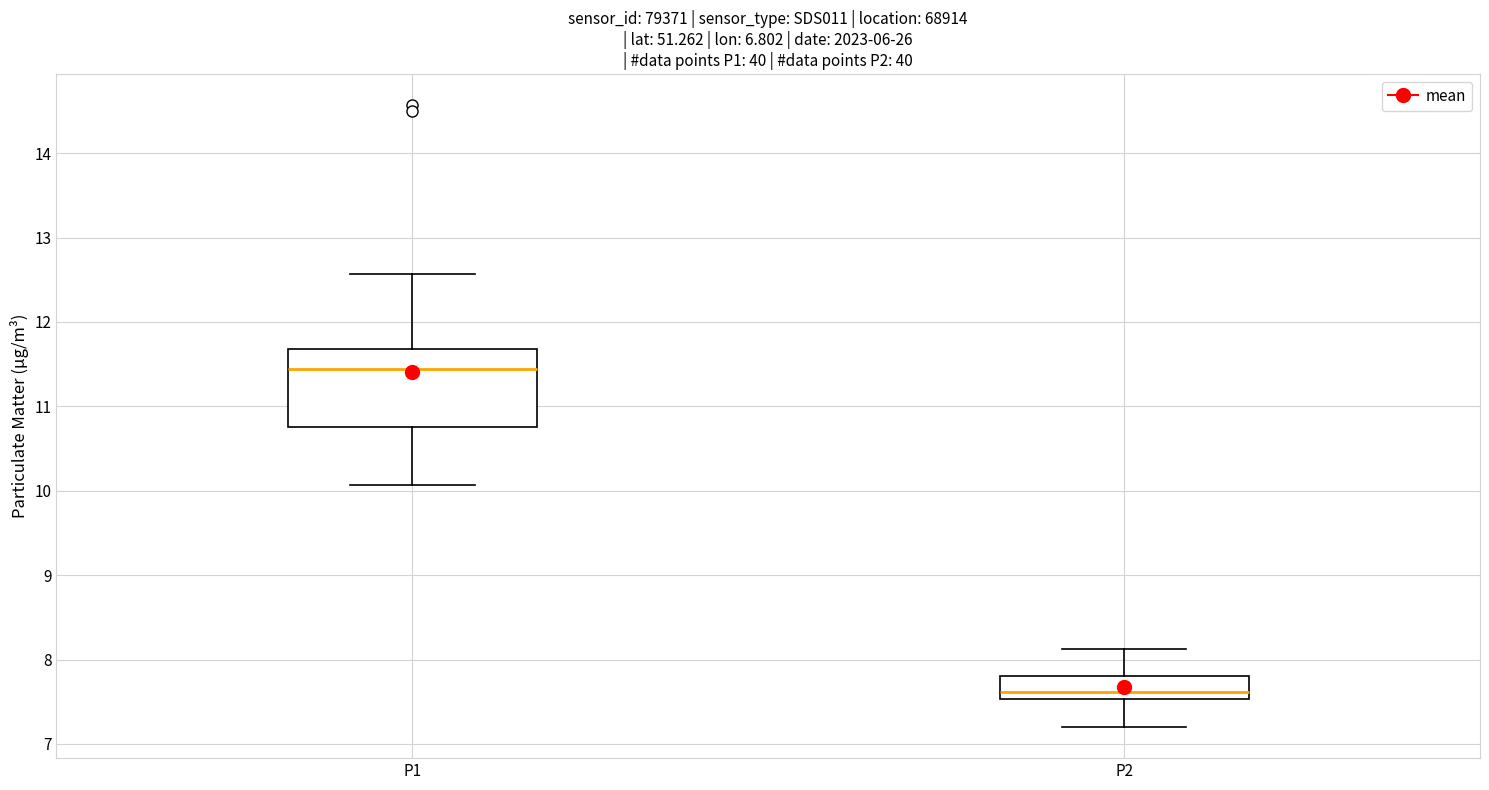

Which box is the tallest, from its lower edge to its upper edge?

P1